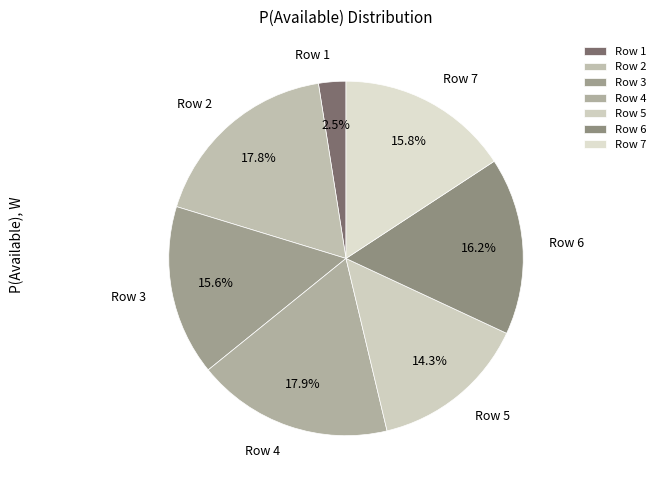

To the nearest percent, what portion does Row 5 represent?

14%